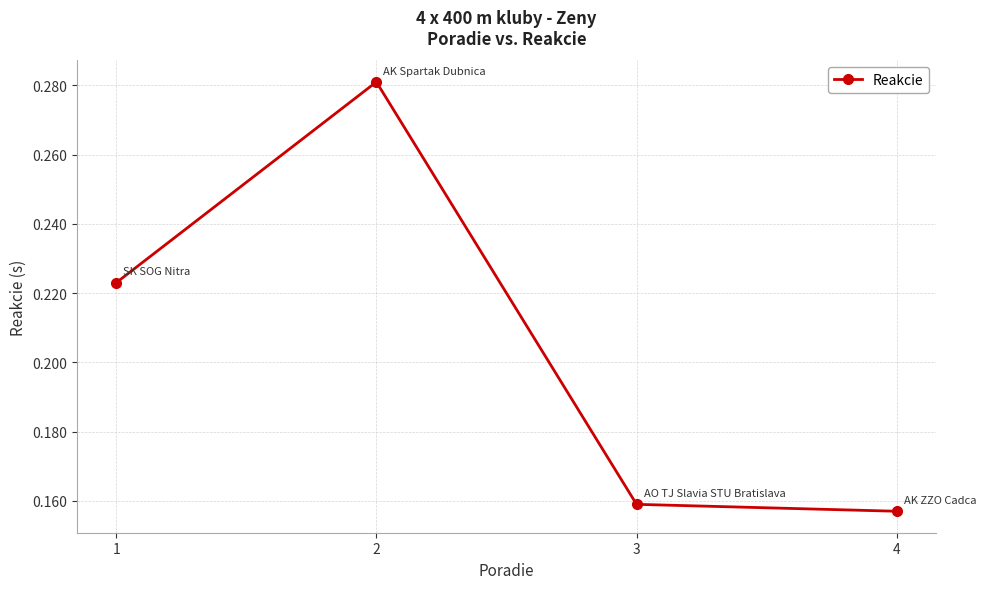

What is the sum of the values at 3 and 2?

0.4